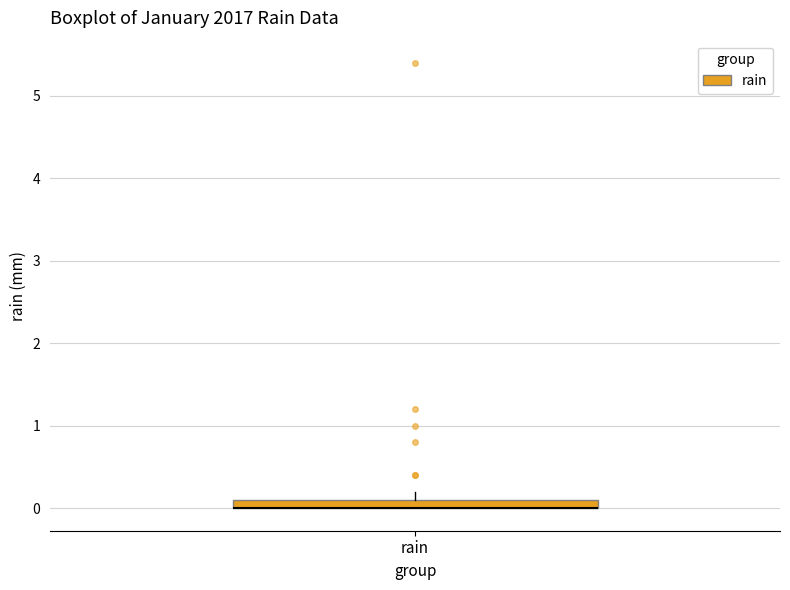

Where is the lower edge of the box for rain on the y-axis? The values are not printed on the chart, so give them approximately, as read against the axis.

0.0